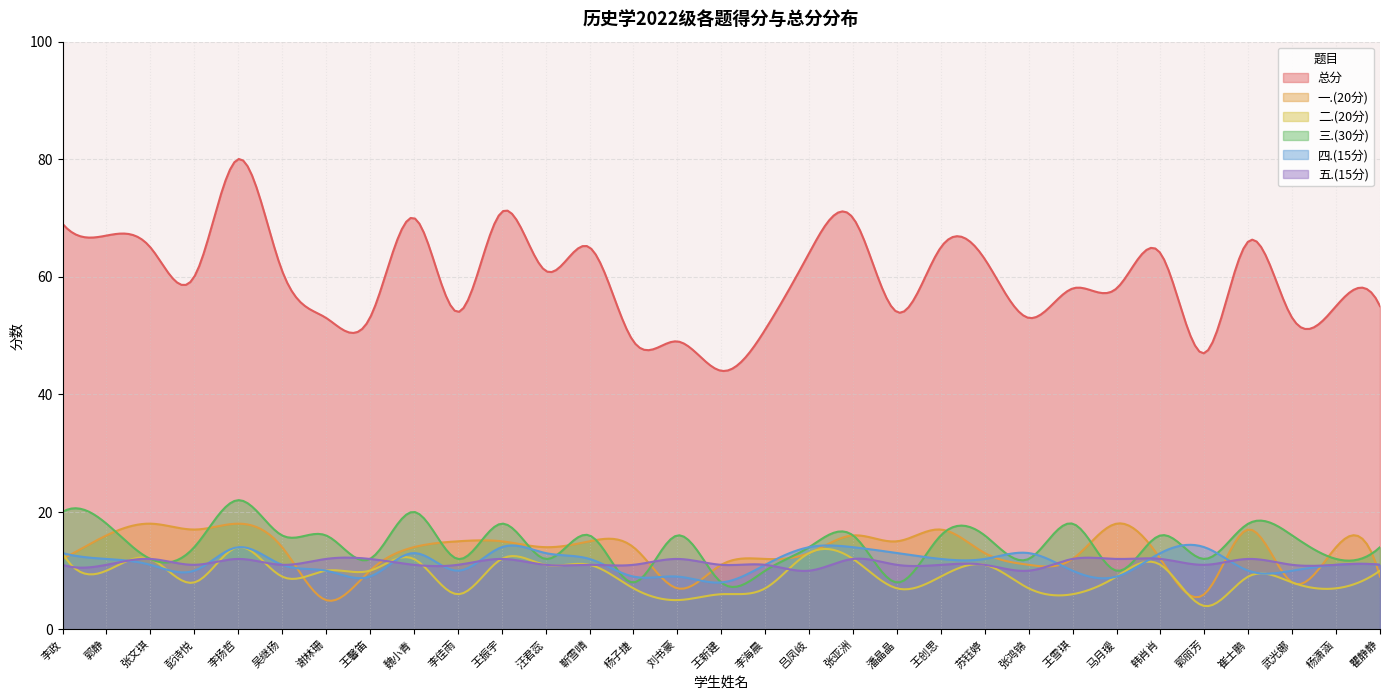

The value of 一.(20分) at 谢林珊 is 2. True or false?

False